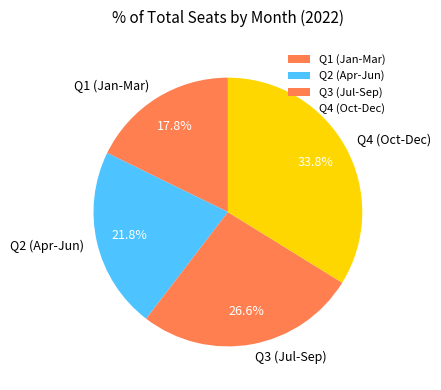

Approximately how many times larger is the value at Q4 (Oct-Dec) compared to Q3 (Jul-Sep)?

1.3